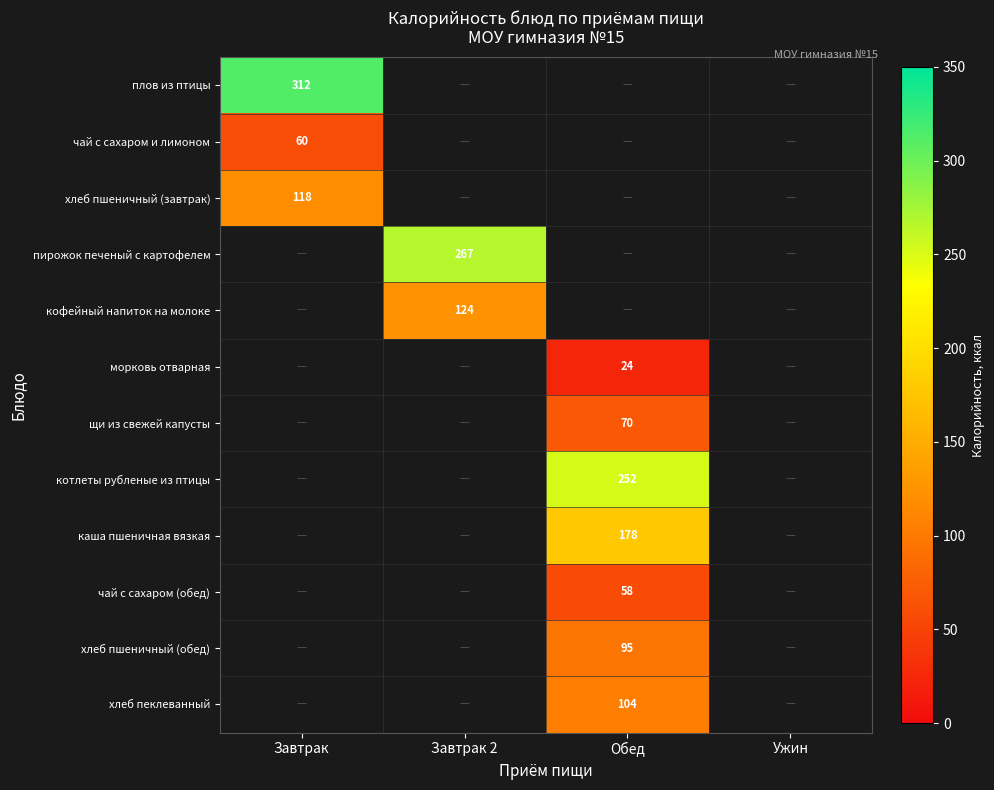

The чай с сахаром и лимоном series shows 41 at Завтрак. True or false?

False